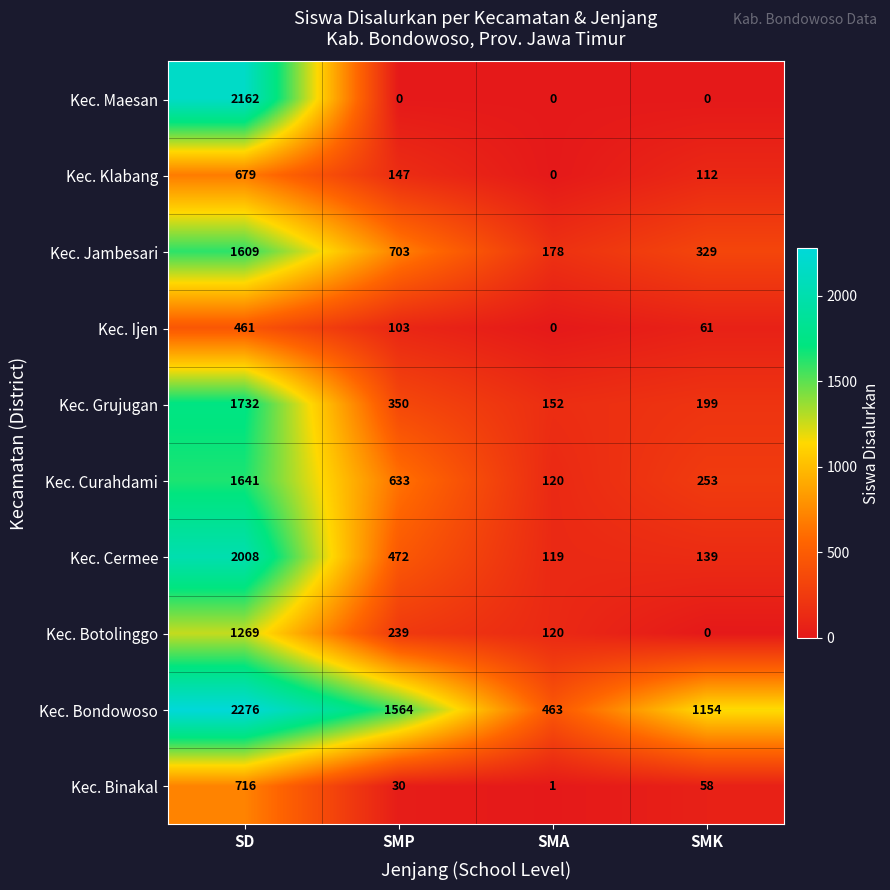

How many data points does each series have?

4